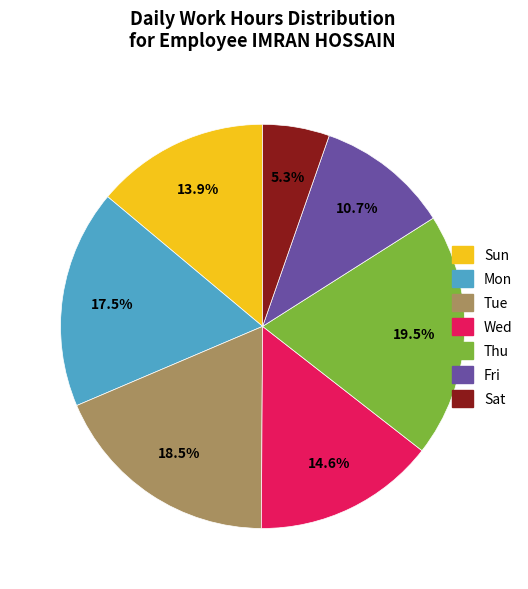

Is there a majority slice in this chart?

No